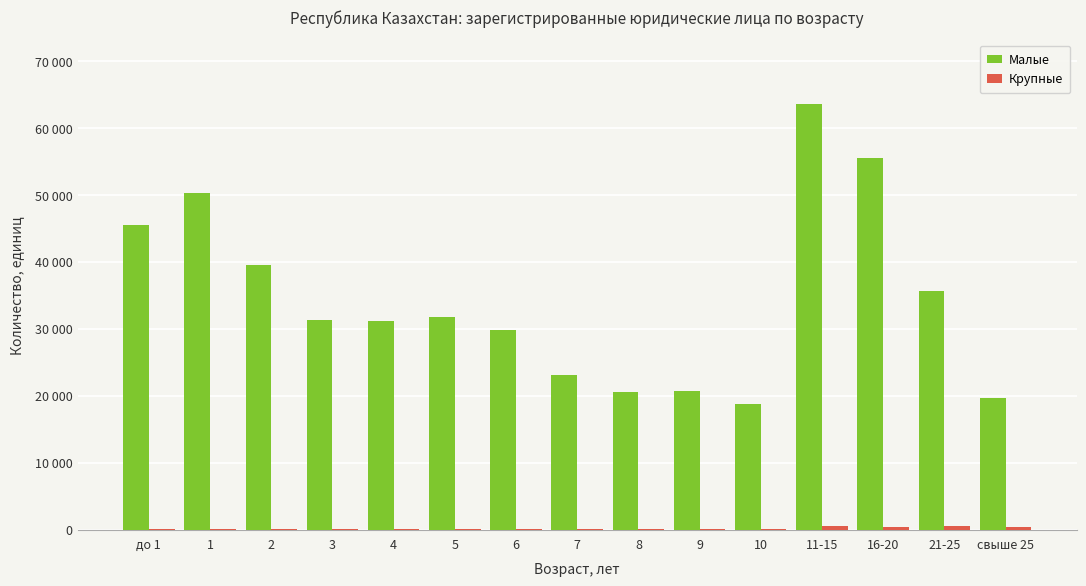

What is the sum of all Крупные values?

2478